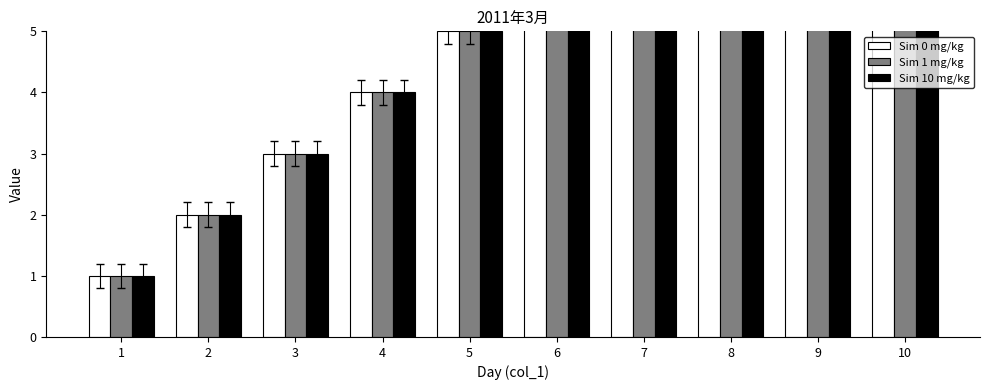

Reading left to right, list all the values displayed in this chart.

Sim 0 mg/kg: 1	2	3	4	5	6	7	8	9	10
Sim 1 mg/kg: 1	2	3	4	5	6	7	8	9	10
Sim 10 mg/kg: 1	2	3	4	5	6	7	8	9	10